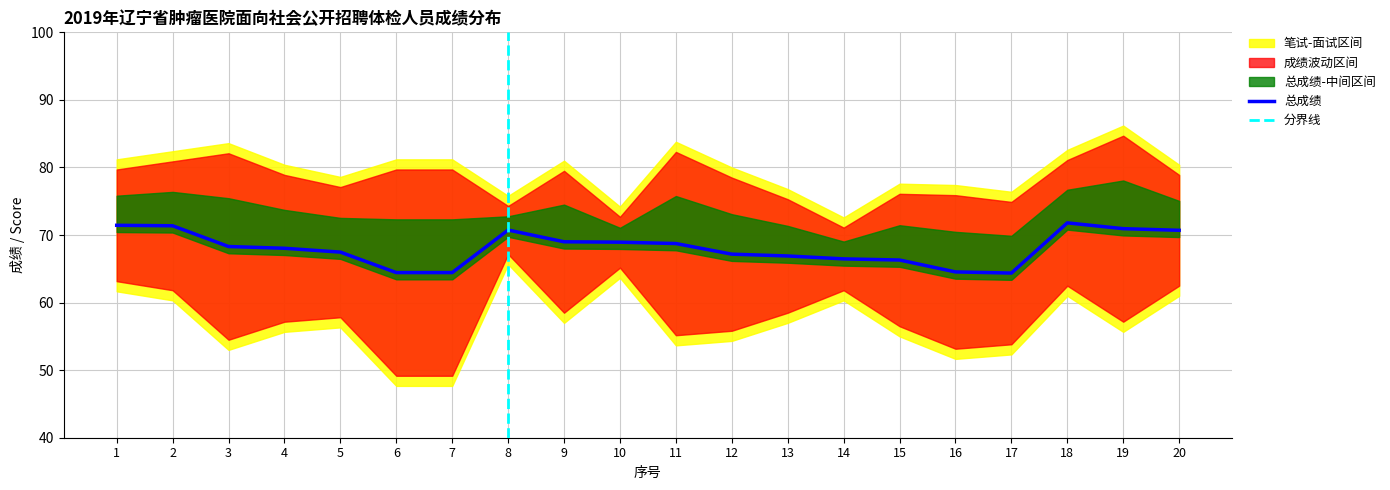

Does the chart display data point markers on the line(s)?

No